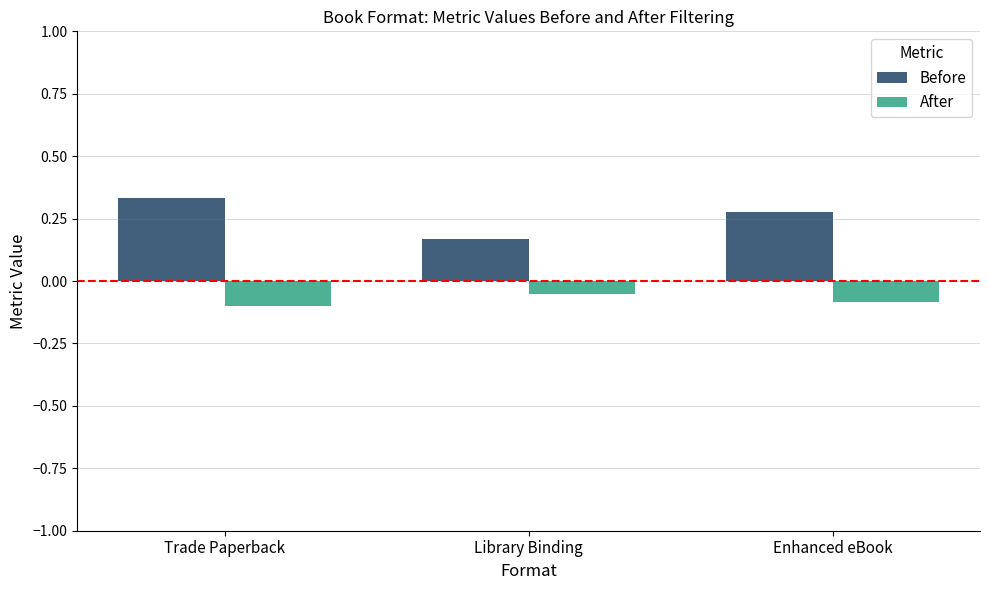

How many bars are there in total?

6